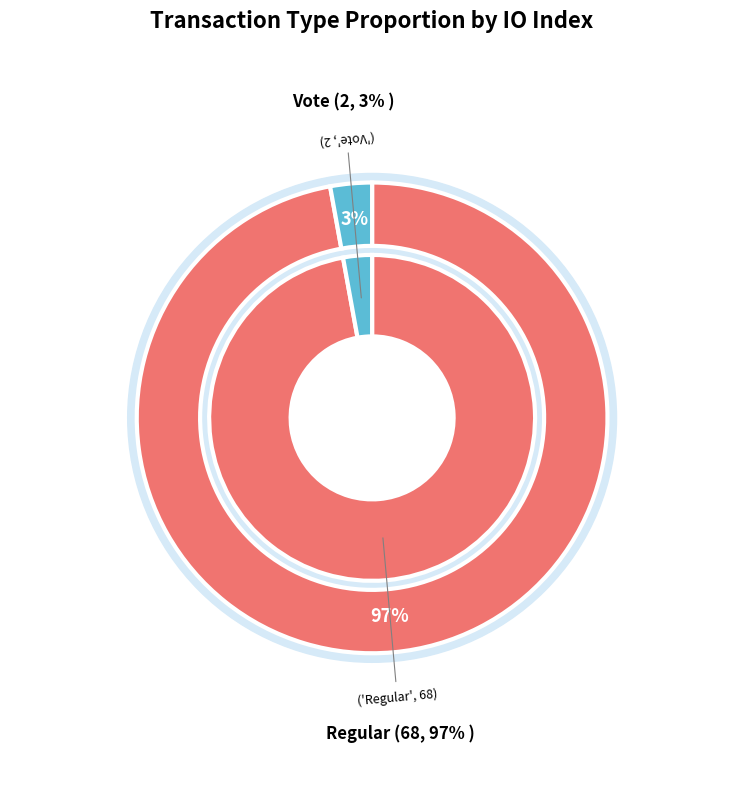

To the nearest percent, what portion does Vote represent?

3%